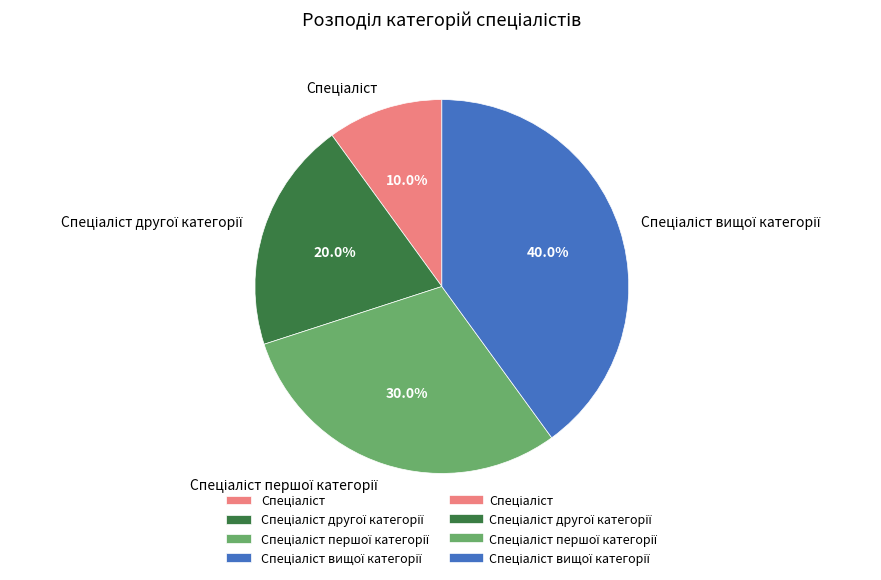

Does any single category account for the majority?

No